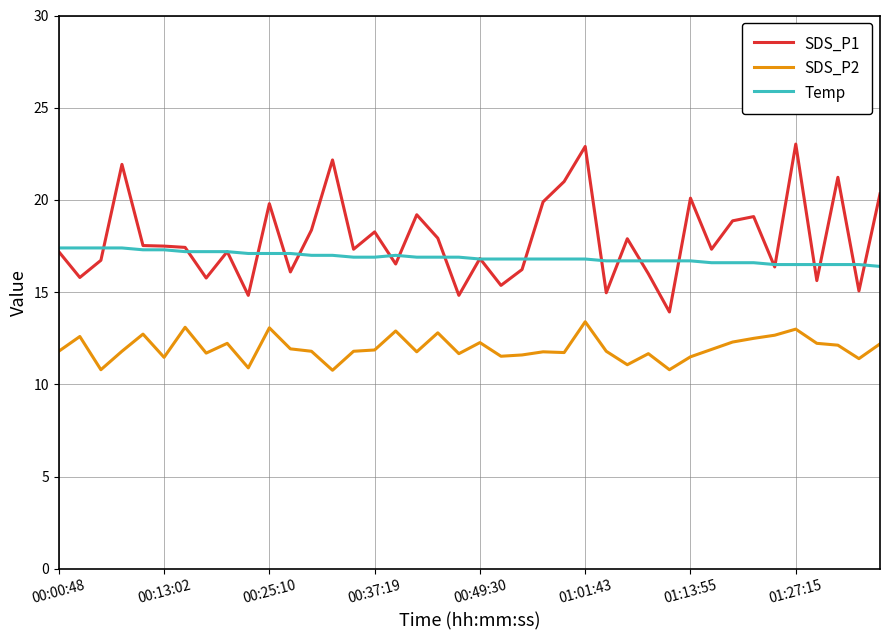

What is the maximum value for SDS_P2?

13.4